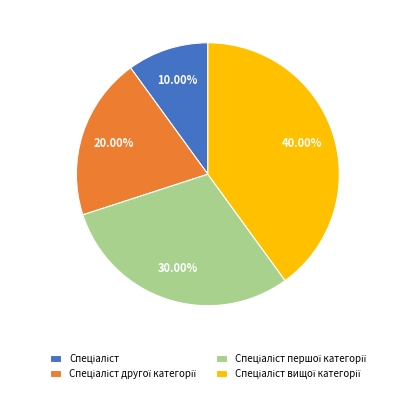

Does any single category account for the majority?

No